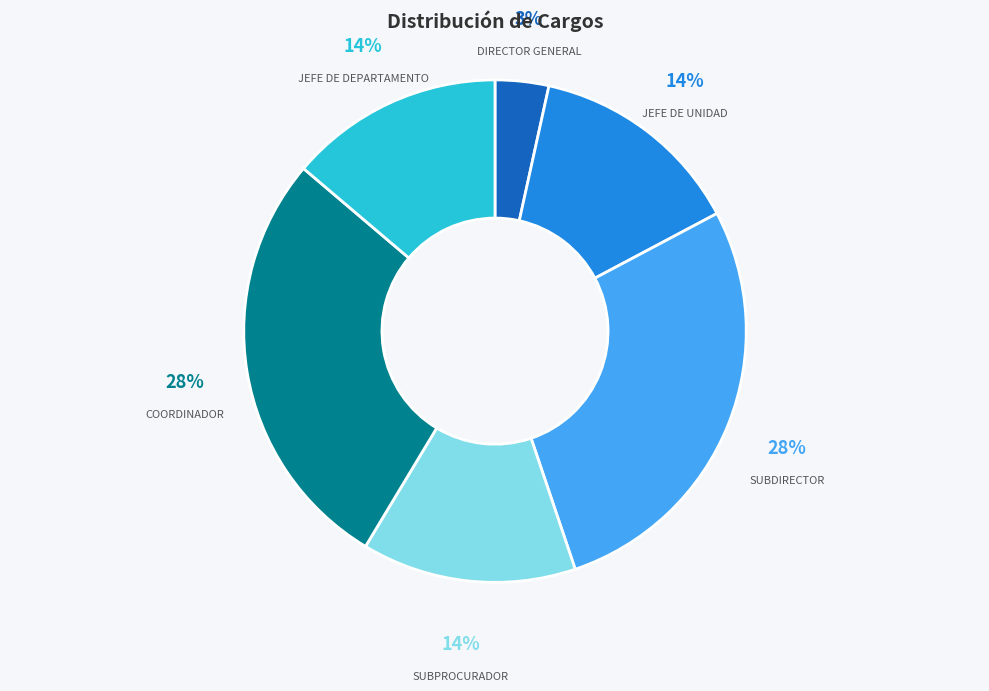

To the nearest percent, what percentage of the pie is COORDINADOR?

28%